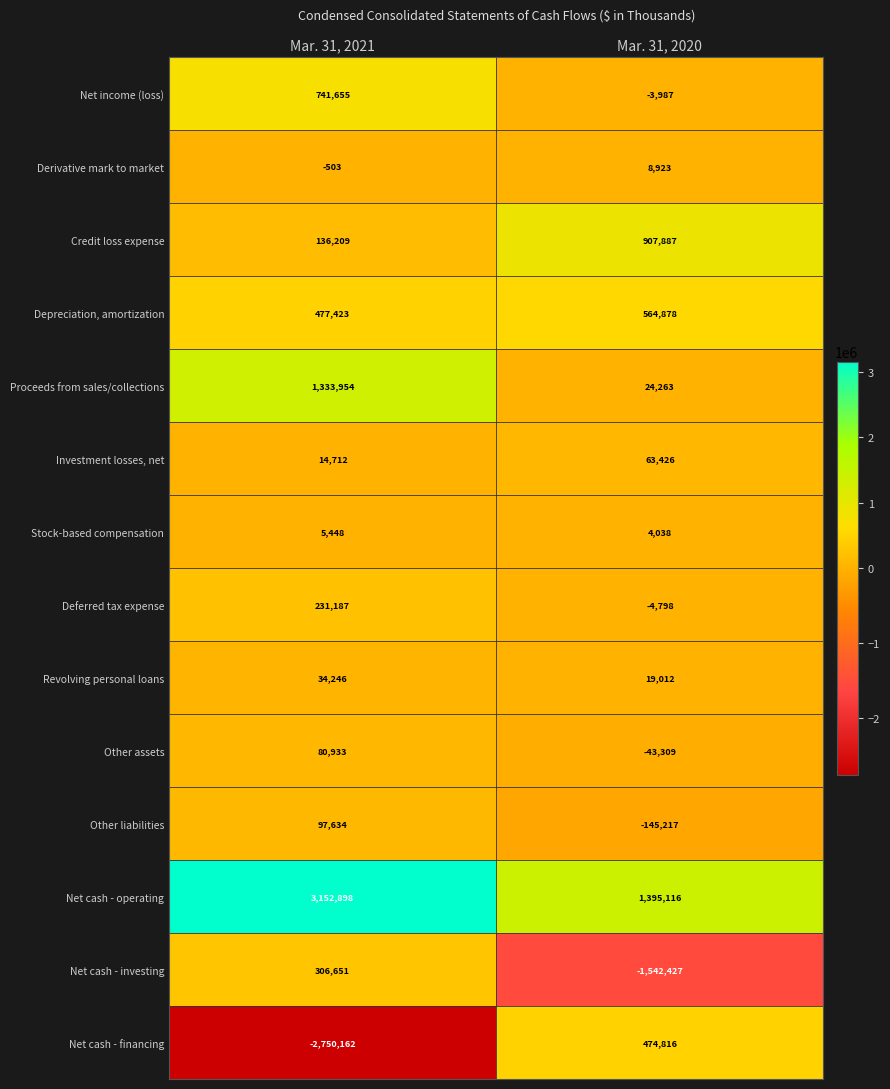

At which label is Deferred tax expense closest to 113194?

Mar. 31, 2020